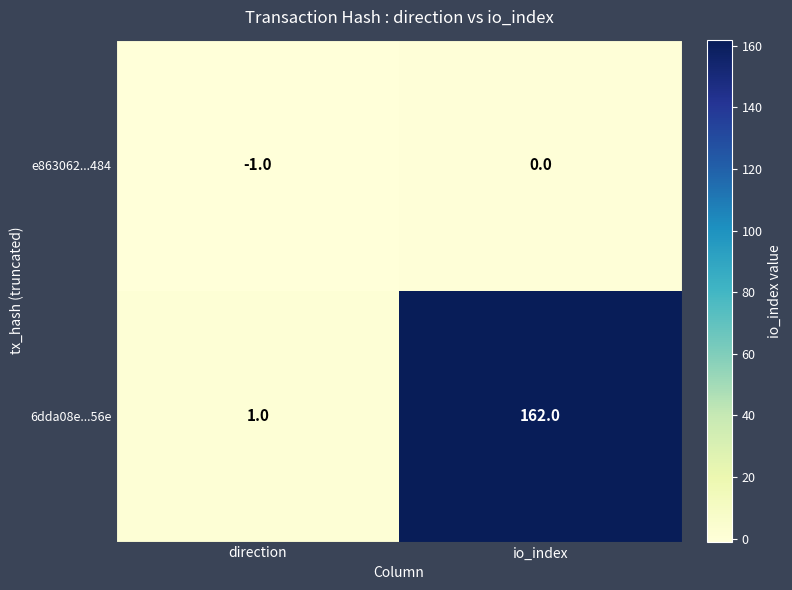

Rank the series by their average value, from highest to lowest.

6dda08e...56e, e863062...484